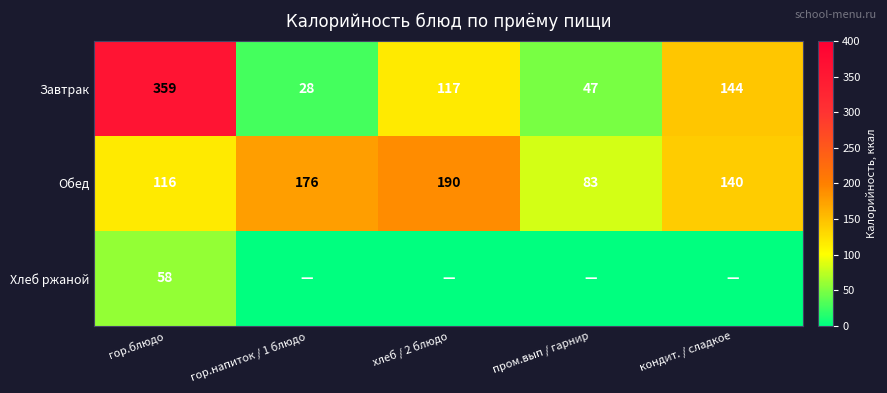

What is the total value across all series at гор.напиток / 1 блюдо?

204